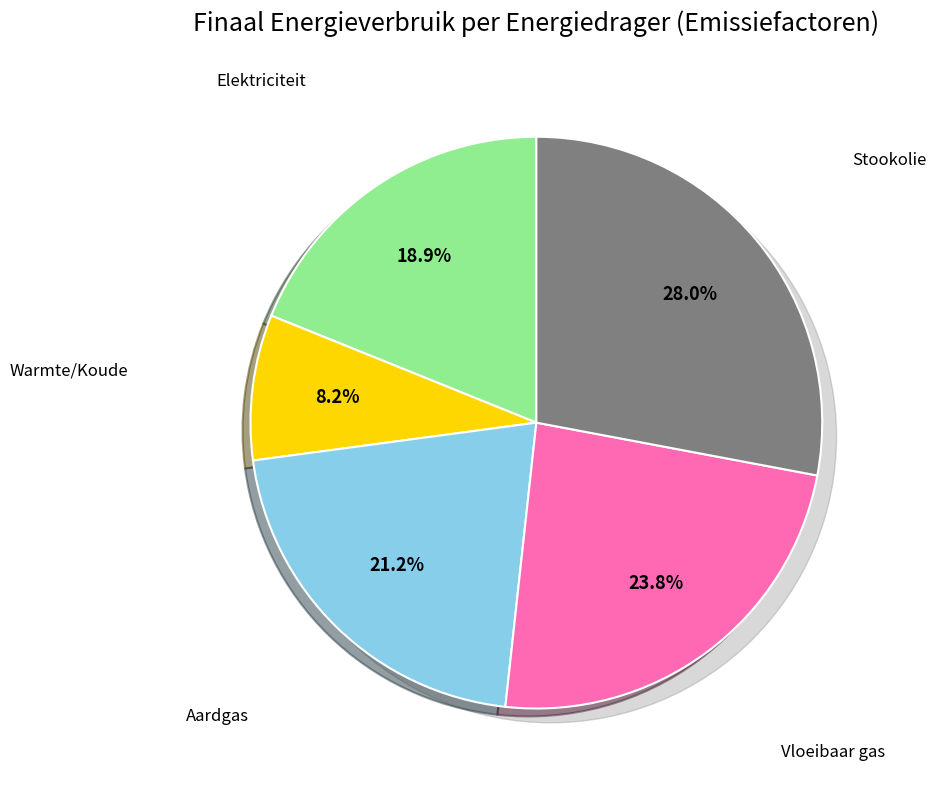

What is the largest slice in the pie chart?

Stookolie